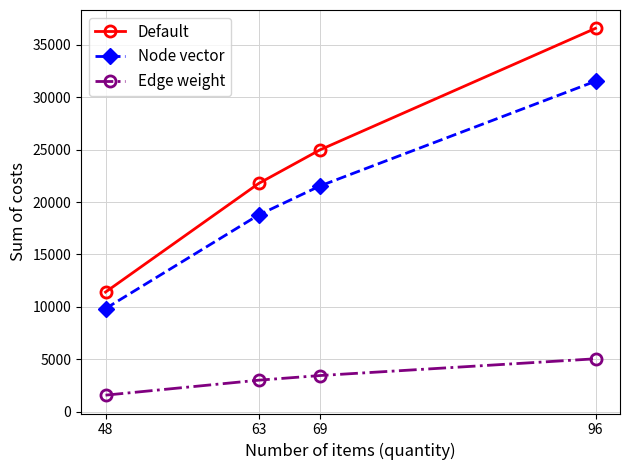

What is the difference between the maximum and minimum values in the Default series?

25161.8